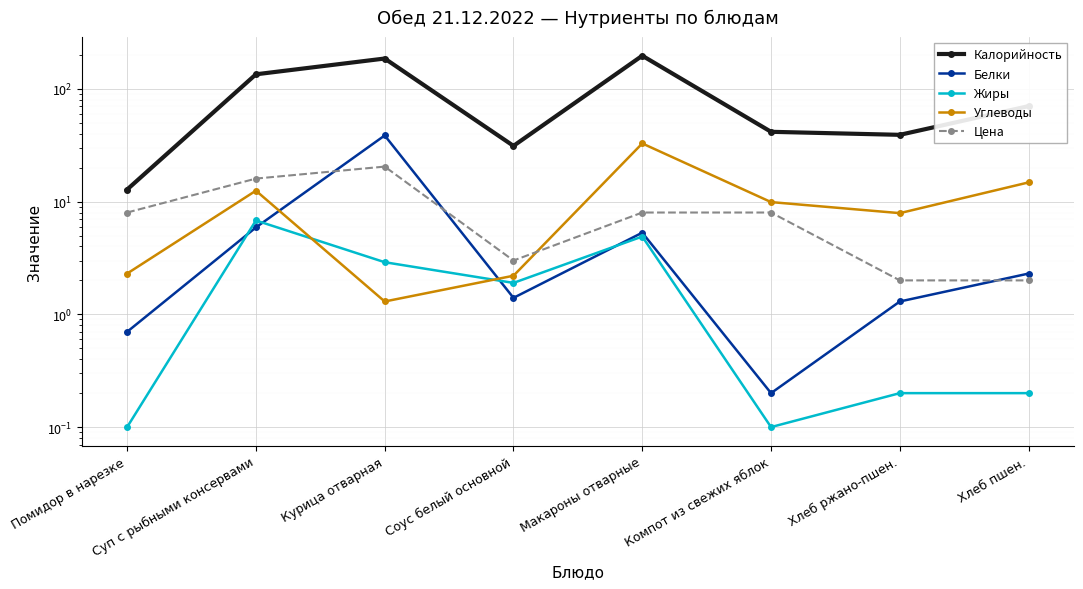

Which series has the widest spread of values?

Калорийность